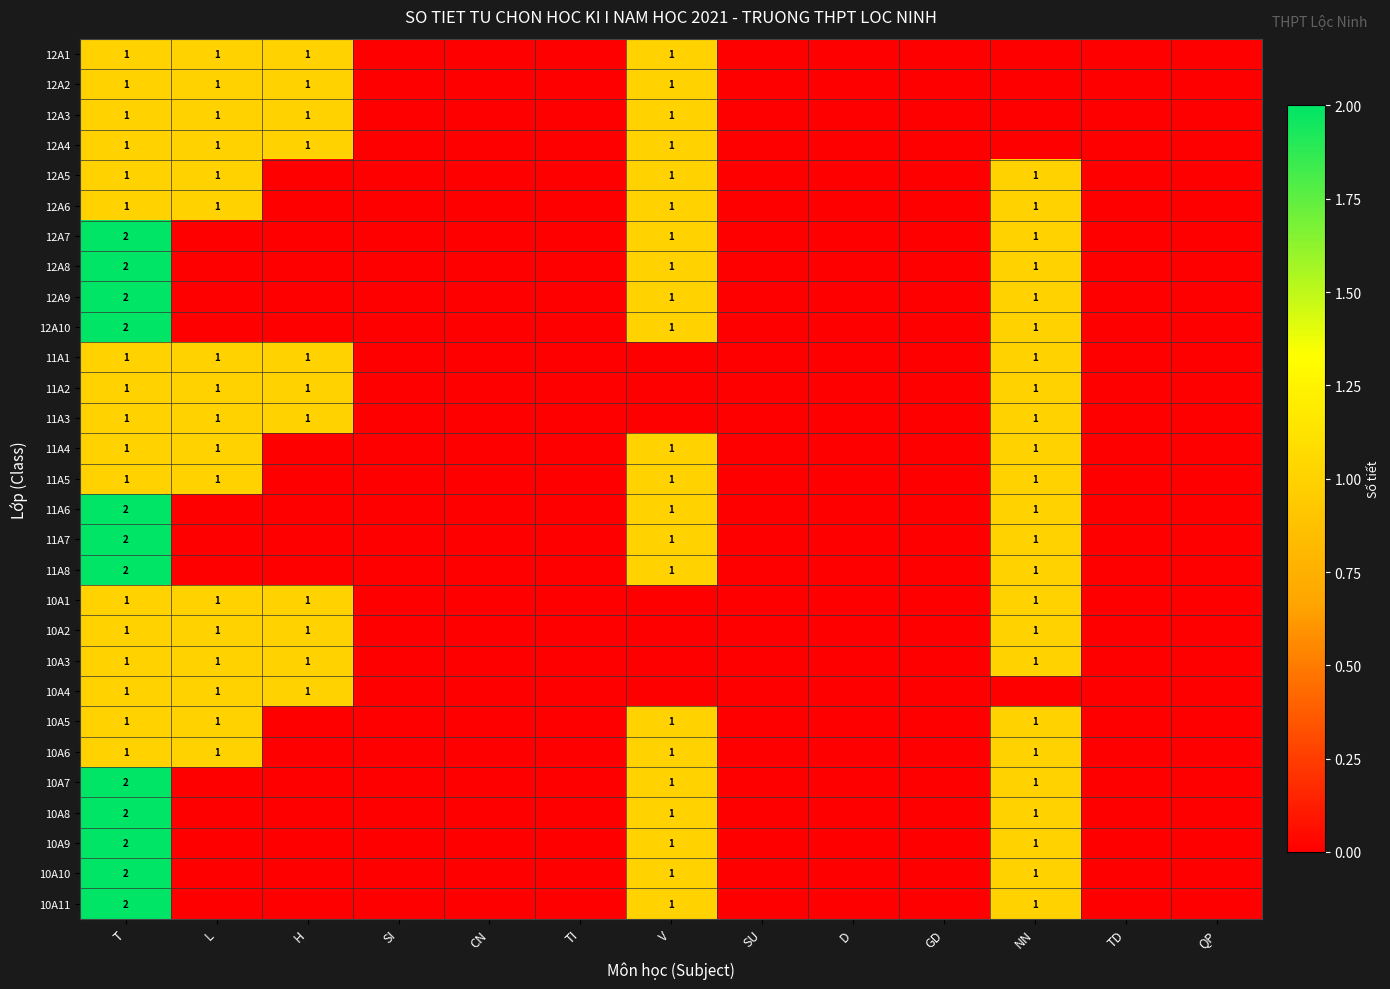

The value of 10A1 at H is 1. True or false?

True